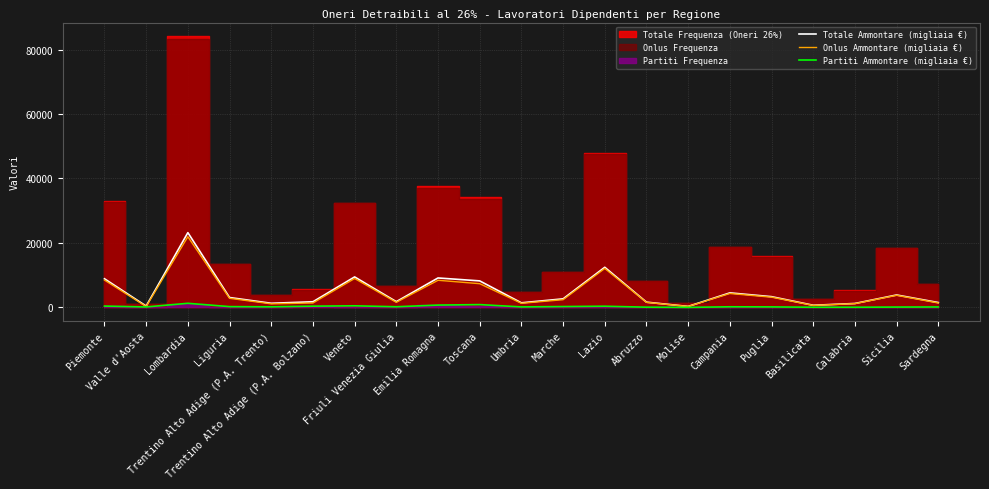

Which category has the highest value across all series?

Lombardia